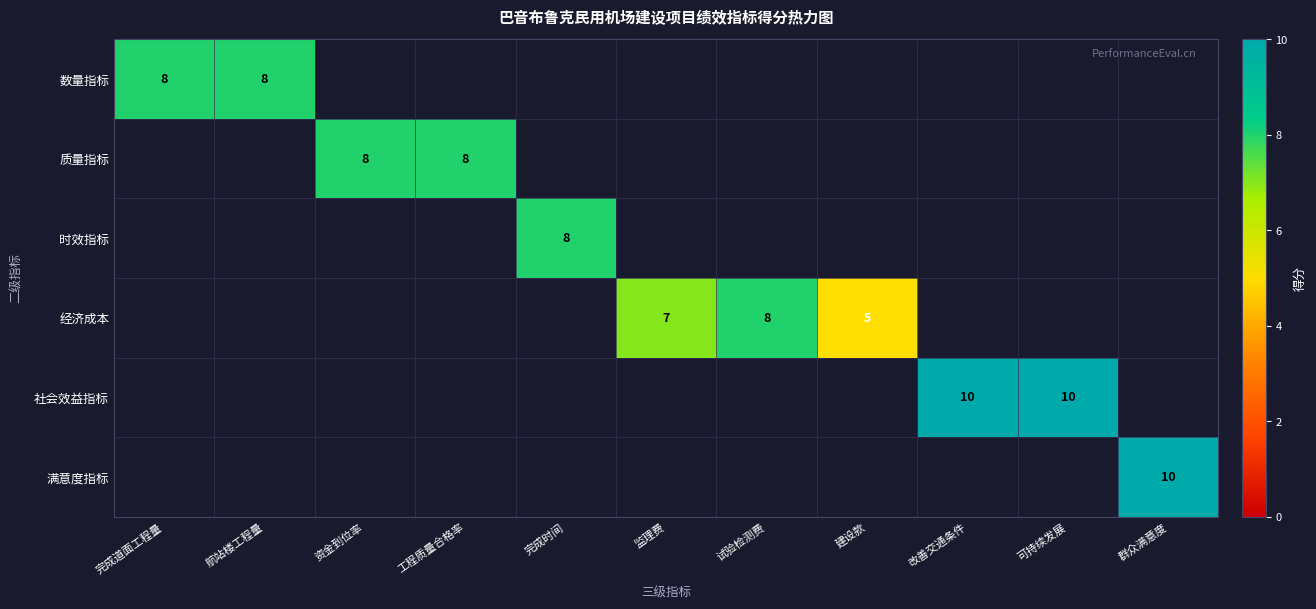

True or false: 经济成本 has a value of 5 at 建设款.

True